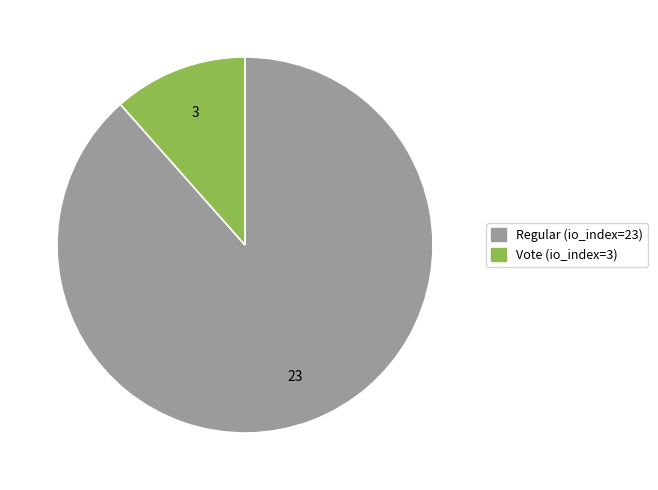

Is there a majority slice in this chart?

Yes